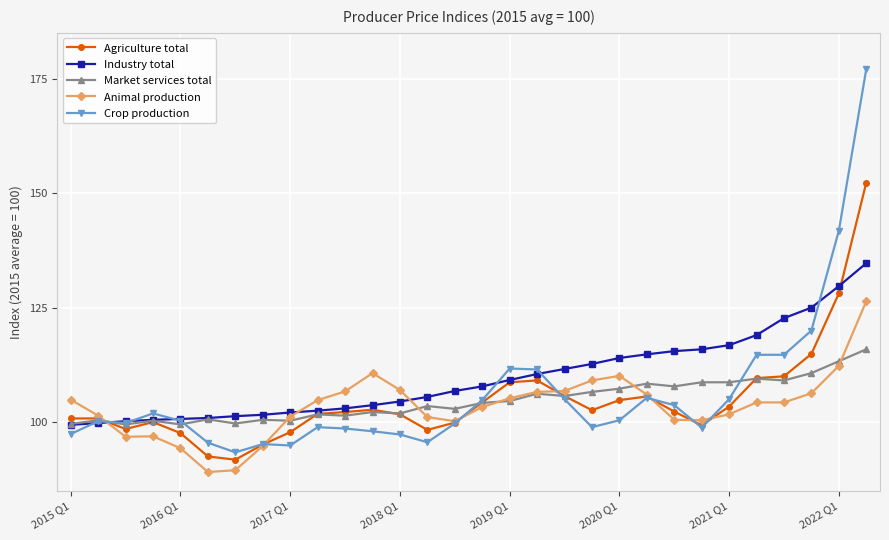

Which series has the widest spread of values?

Crop production